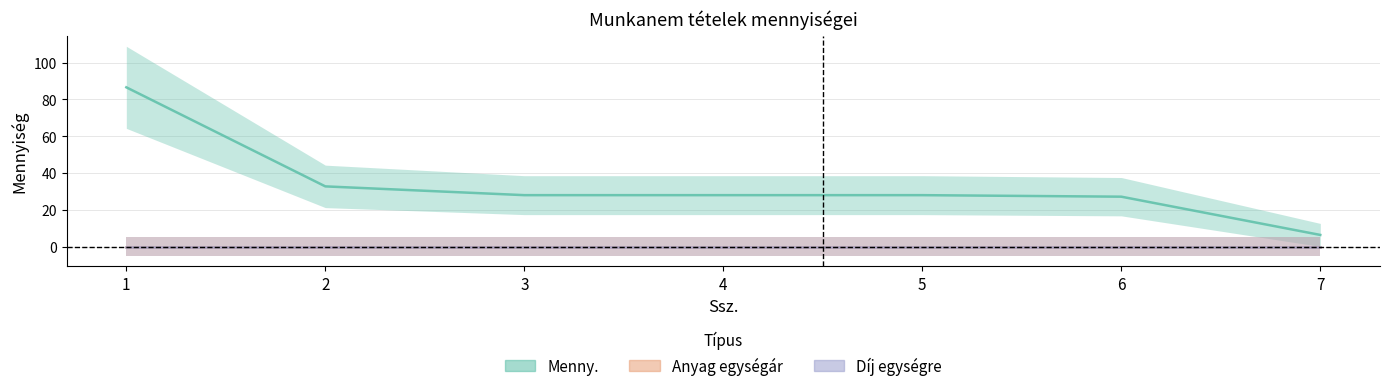

How many series are shown in this chart?

3